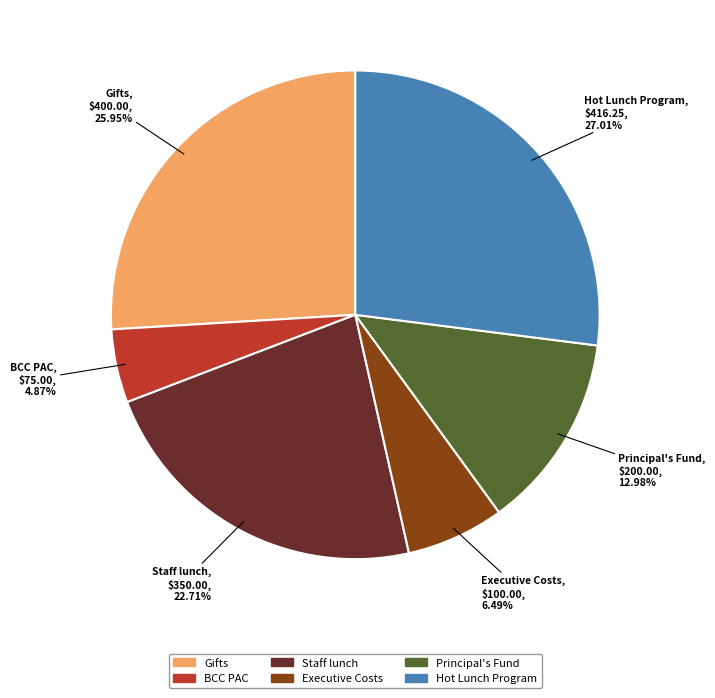

Do BCC PAC and Executive Costs together represent more than half of the pie?

No